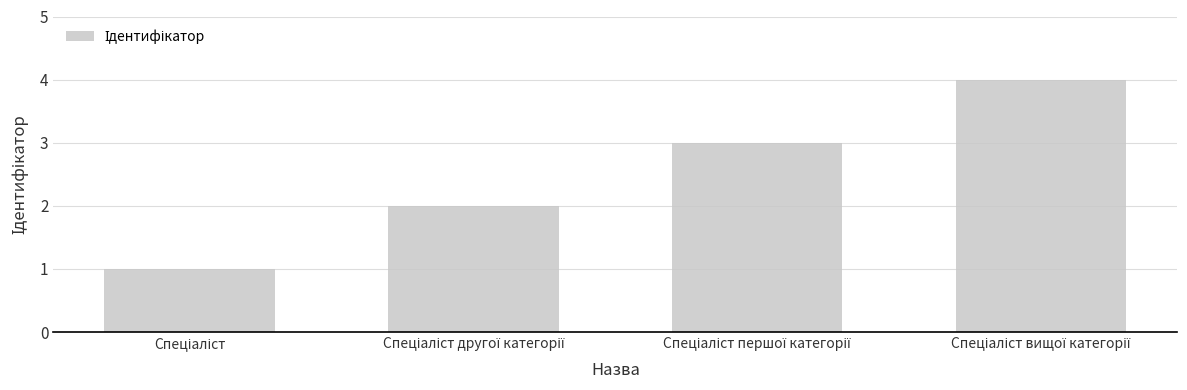

What is the greatest value displayed?

4